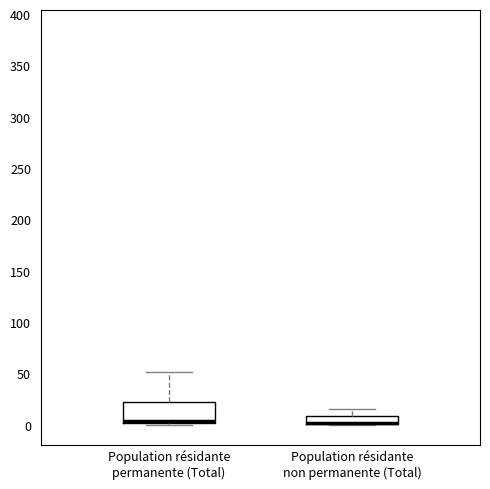

Comparing the boxes themselves (not the whiskers), which one is the tallest?

Population résidante permanente (Total)